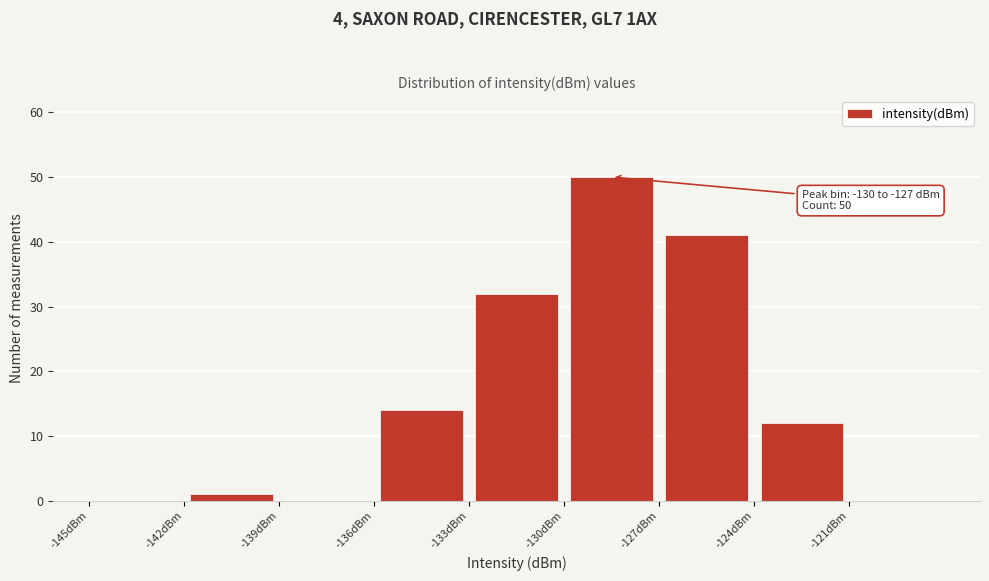

Over which range of the x-axis is the bar tallest?

-130 to -127